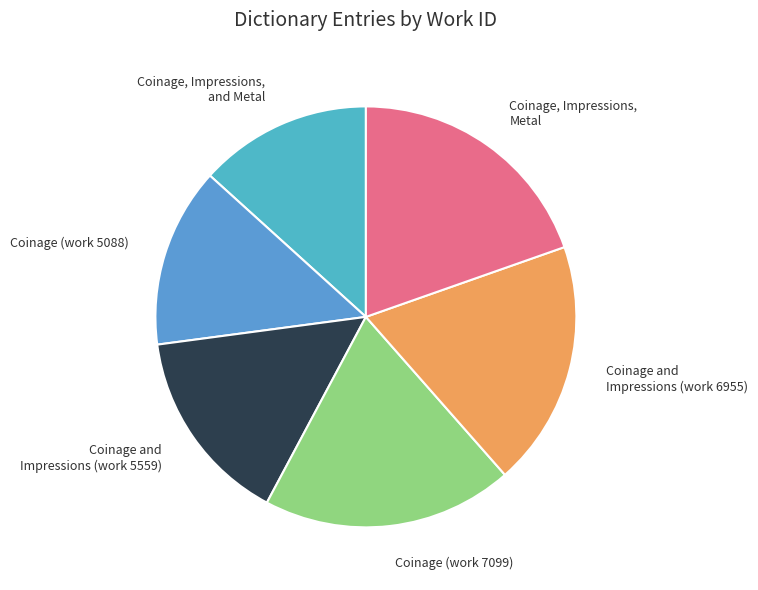

Count the number of slices in the pie.

6